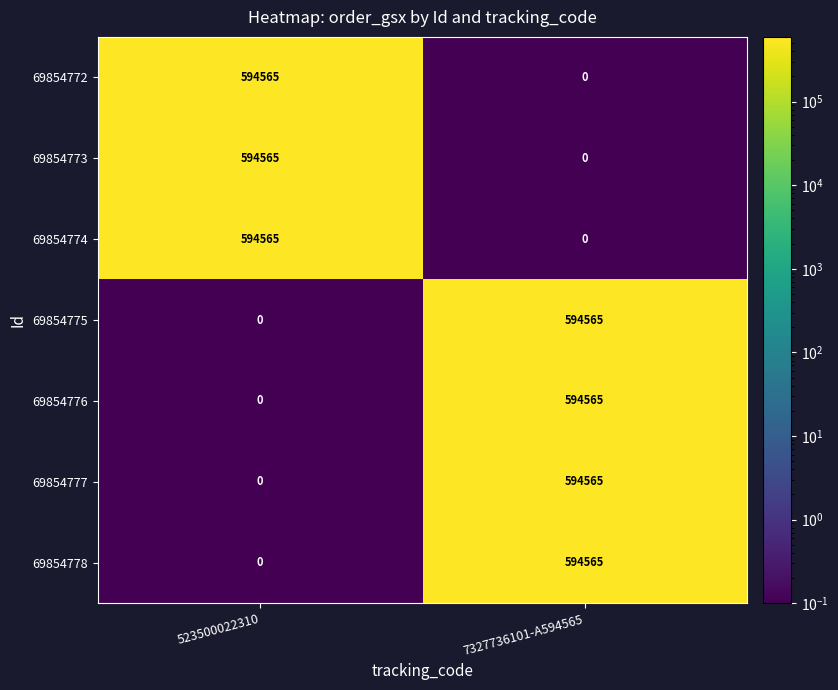

How many distinct data groups are displayed?

7